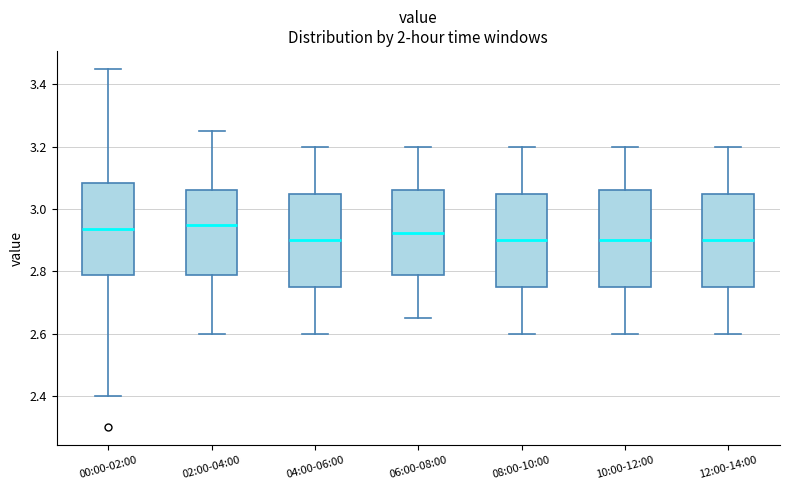

Reading left to right, read every box against the y-axis: the position of its median line, the range the box covers, and the ends of its whiskers. The values are not printed on the chart, so give them approximately, as read against the axis.

00:00-02:00: median 2.94, box 2.78 to 3.08, whiskers 2.40 to 3.46
02:00-04:00: median 2.96, box 2.78 to 3.06, whiskers 2.60 to 3.26
04:00-06:00: median 2.90, box 2.76 to 3.06, whiskers 2.60 to 3.20
06:00-08:00: median 2.92, box 2.78 to 3.06, whiskers 2.66 to 3.20
08:00-10:00: median 2.90, box 2.76 to 3.06, whiskers 2.60 to 3.20
10:00-12:00: median 2.90, box 2.76 to 3.06, whiskers 2.60 to 3.20
12:00-14:00: median 2.90, box 2.76 to 3.06, whiskers 2.60 to 3.20